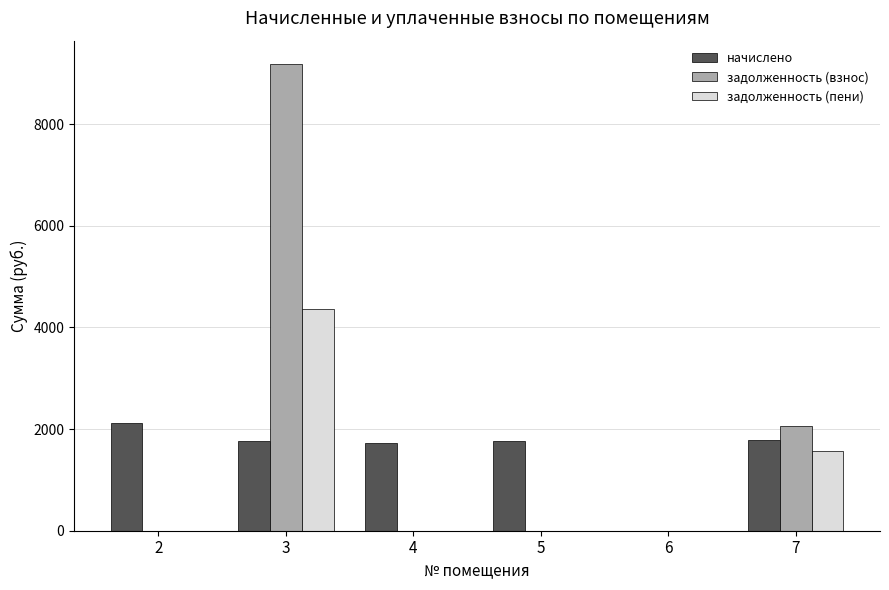

Which series changed the most between 3 and 5?

задолженность (взнос)